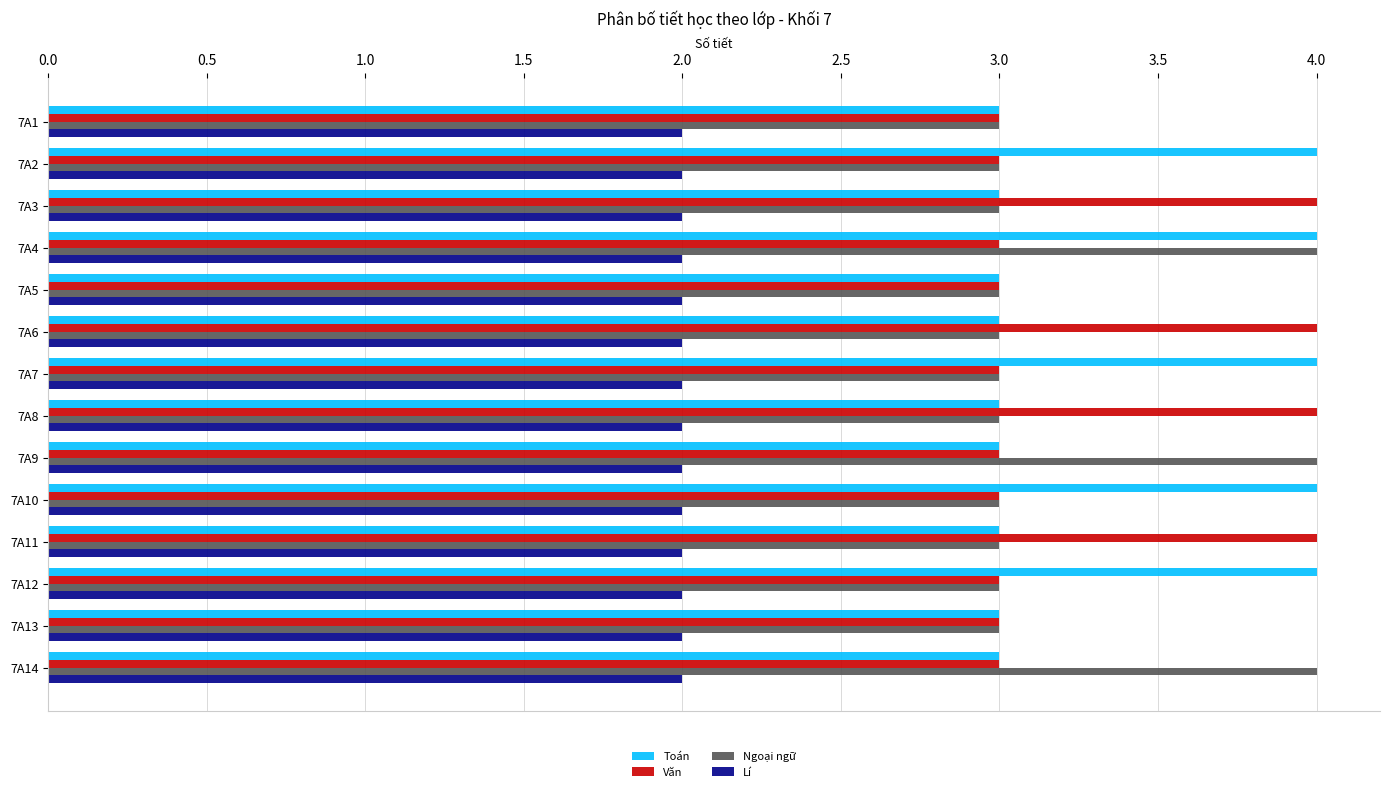

At which category is the sum across all series the highest?

7A4